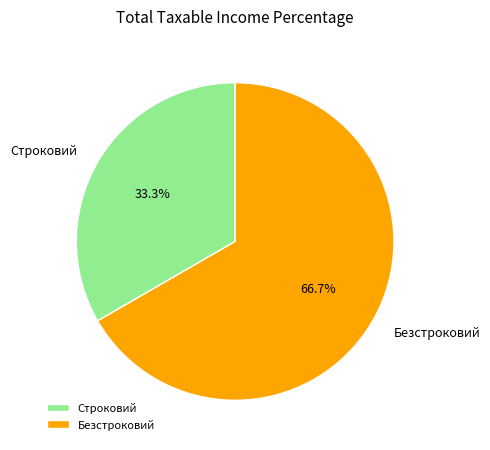

Is the sum of Безстроковий and Строковий greater than half?

Yes